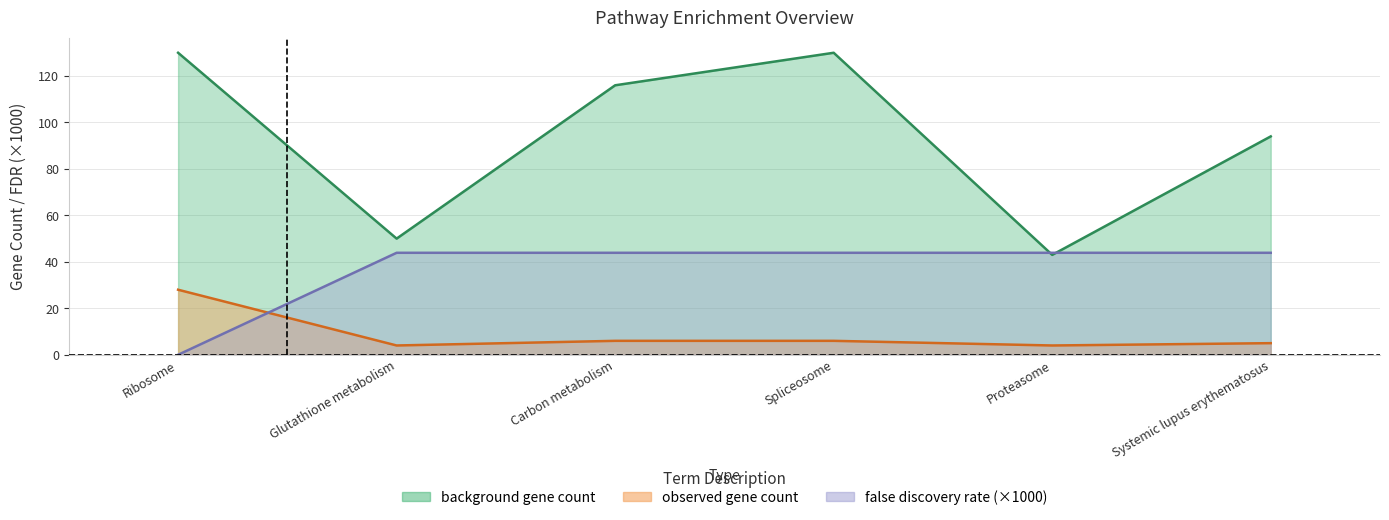

Does the chart have visible grid lines?

Yes